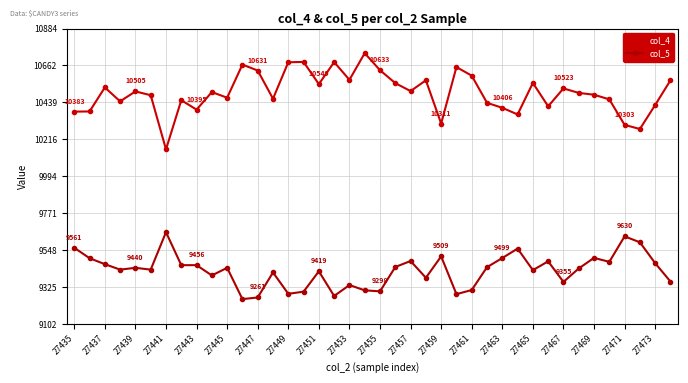

What is the value of the col_5 point at the 29th from the left?

9499